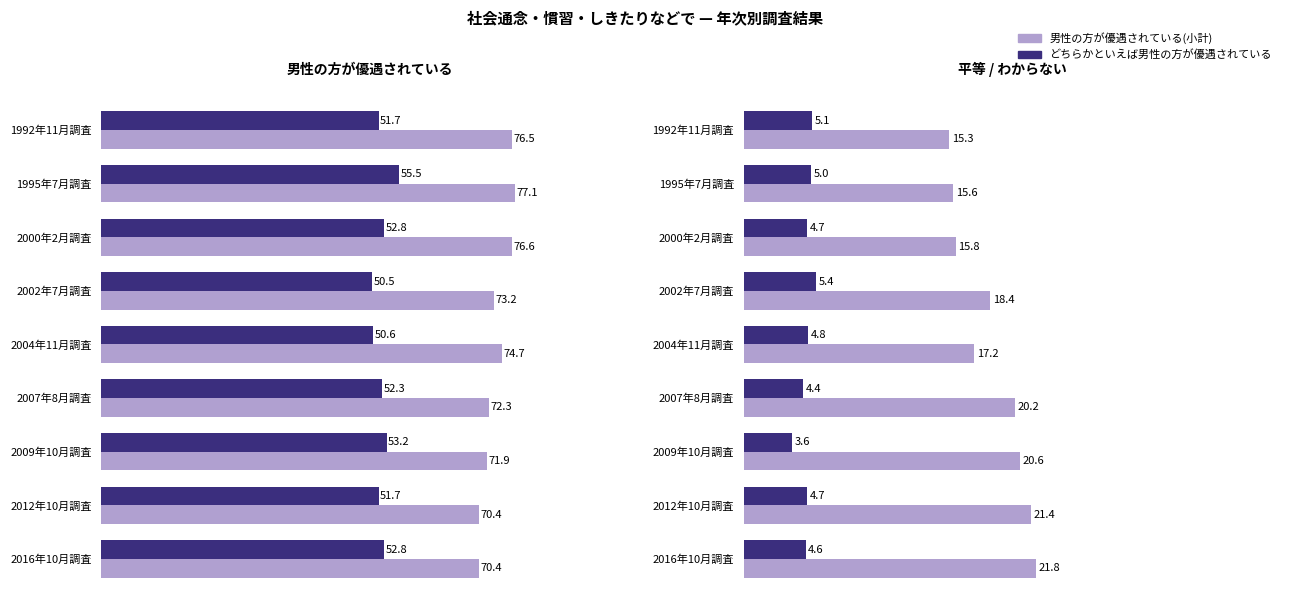

Reading left to right, list all the values displayed in this chart.

男性の方が優遇されている(小計): 76.5	77.1	76.6	73.2	74.7	72.3	71.9	70.4	70.4
どちらかといえば男性の方が優遇されている: 51.7	55.5	52.8	50.5	50.6	52.3	53.2	51.7	52.8
平等: 15.3	15.6	15.8	18.4	17.2	20.2	20.6	21.4	21.8
わからない: 5.1	5.0	4.7	5.4	4.8	4.4	3.6	4.7	4.6